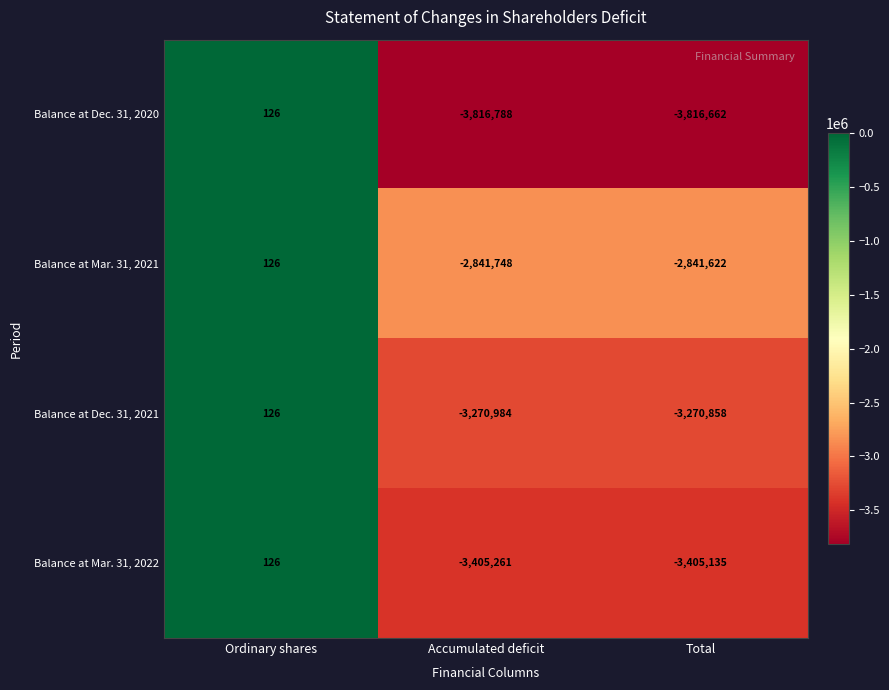

Reading left to right, extract all data points from this chart.

Balance at Dec. 31, 2020: 126	-3816788	-3816662
Balance at Mar. 31, 2021: 126	-2841748	-2841622
Balance at Dec. 31, 2021: 126	-3270984	-3270858
Balance at Mar. 31, 2022: 126	-3405261	-3405135